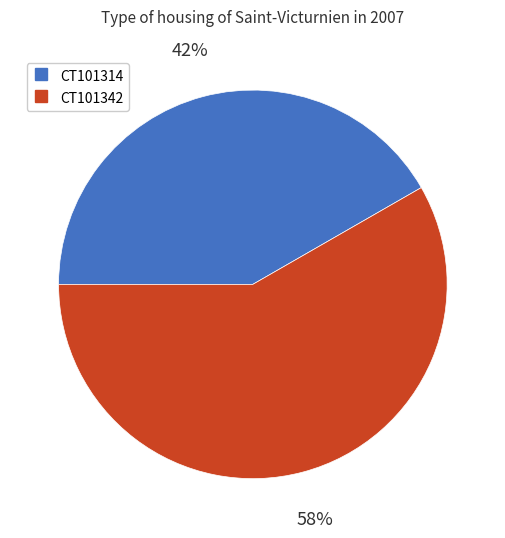

To the nearest percent, what is the combined percentage of CT101342 and CT101314?

100%